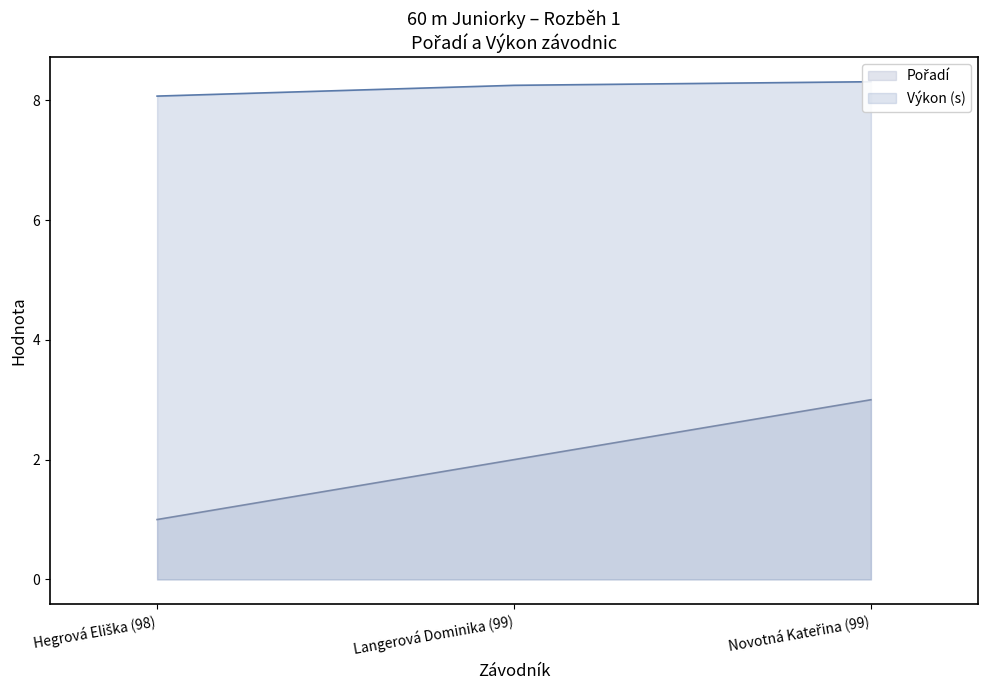

Which series changed the most between Hegrová Eliška (98) and Langerová Dominika (99)?

Pořadí